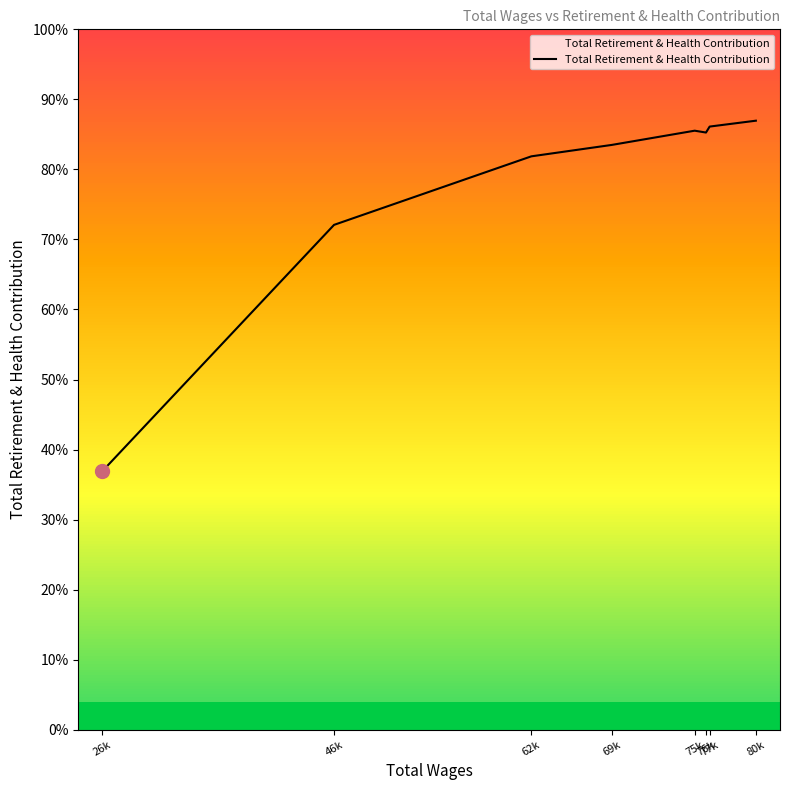

Reading left to right, what are all the values shown in this chart?

8926	17423	19788	20182	20673	20609	20815	21018